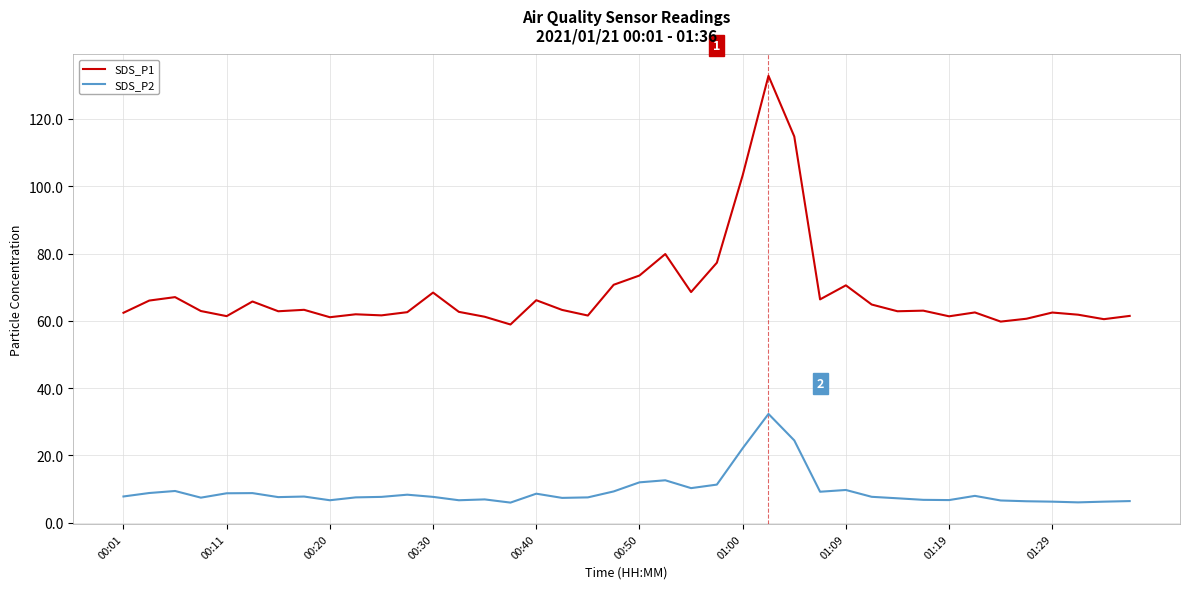

Which series has the widest spread of values?

SDS_P1